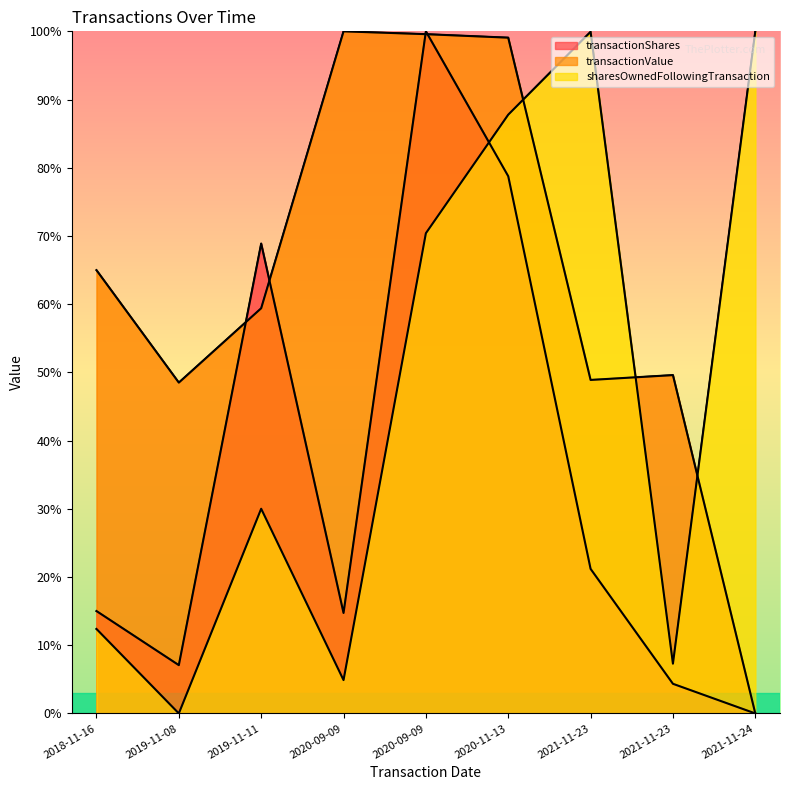

How many values in the transactionShares series exceed 15?

5